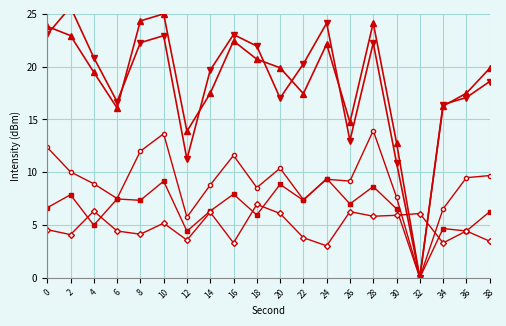

What is the sum of the series5 values at 38 and 4?

9.8